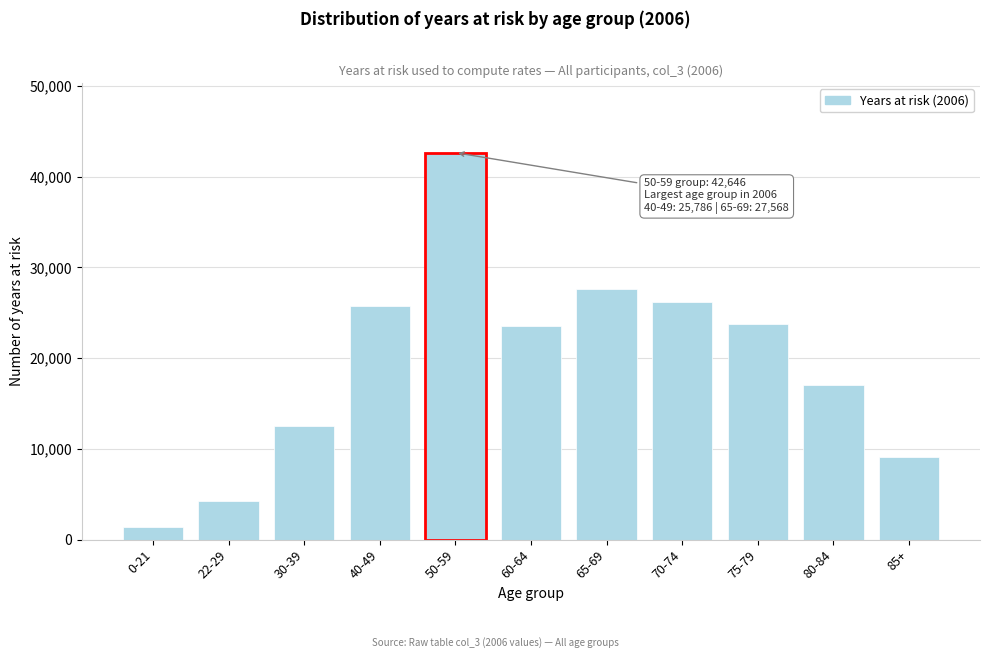

Reading left to right, list all the values displayed in this chart.

1340	4227	12489	25786	42646	23492	27568	26177	23790	17052	9120